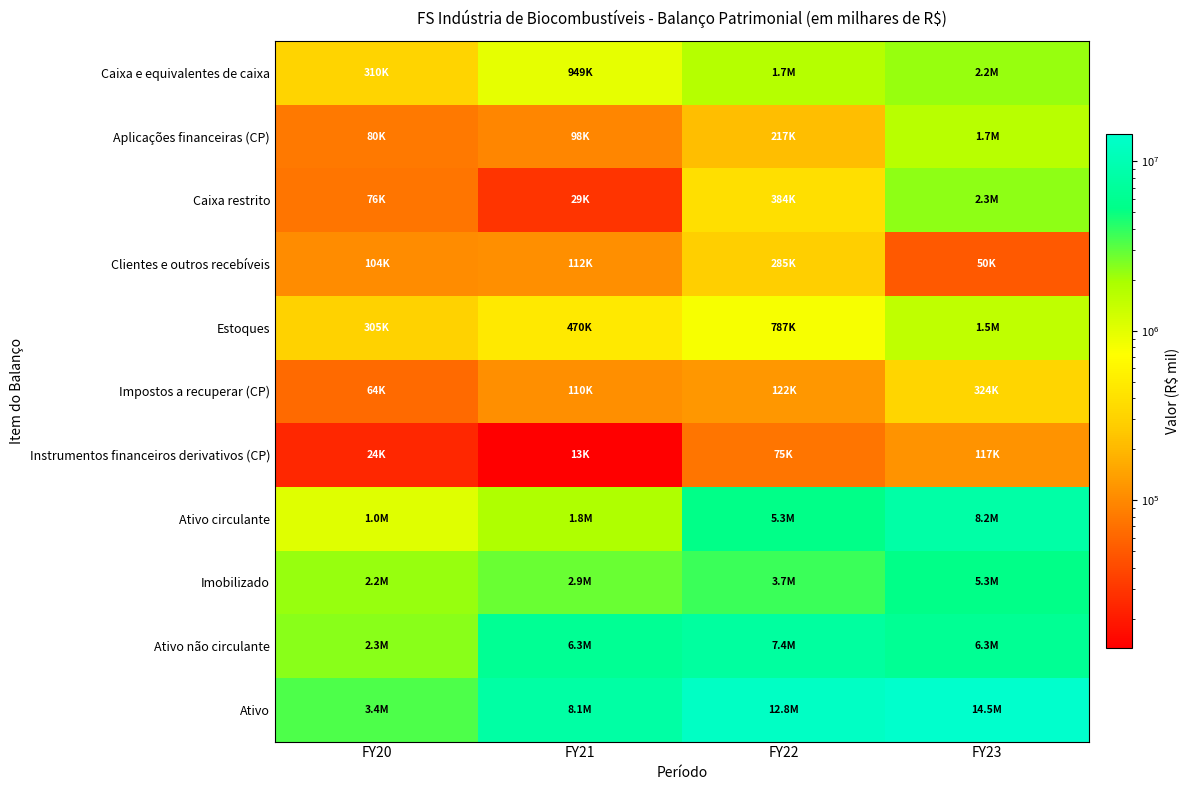

Which series changed the most between FY20 and FY23?

Ativo